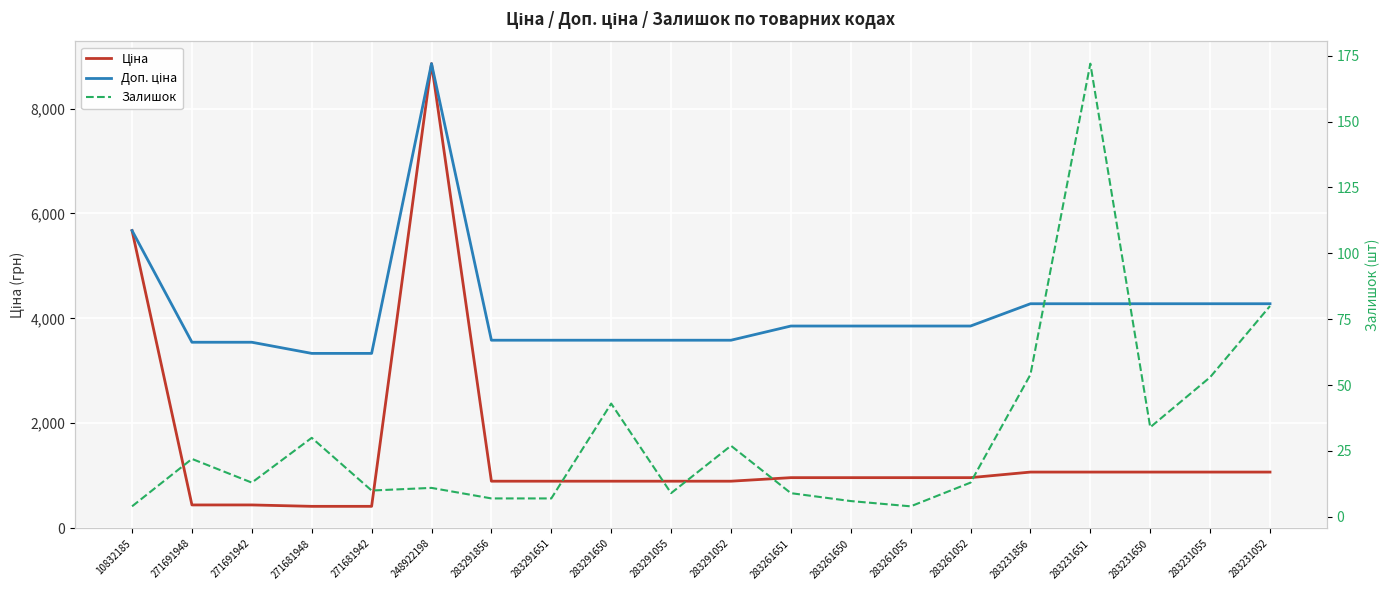

What is the spread (max minus min) of values at 271691948?

3523.0